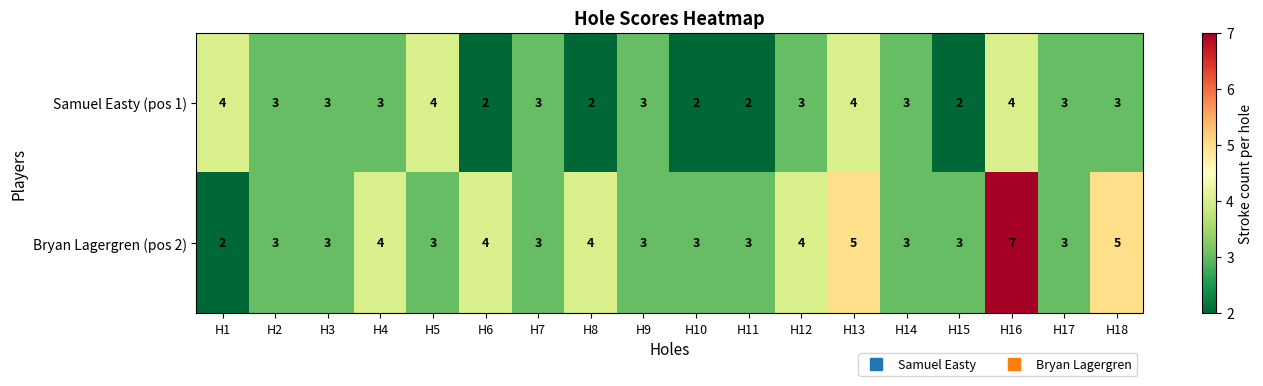

How many values in the Samuel Easty (pos 1) series are below 3?

5